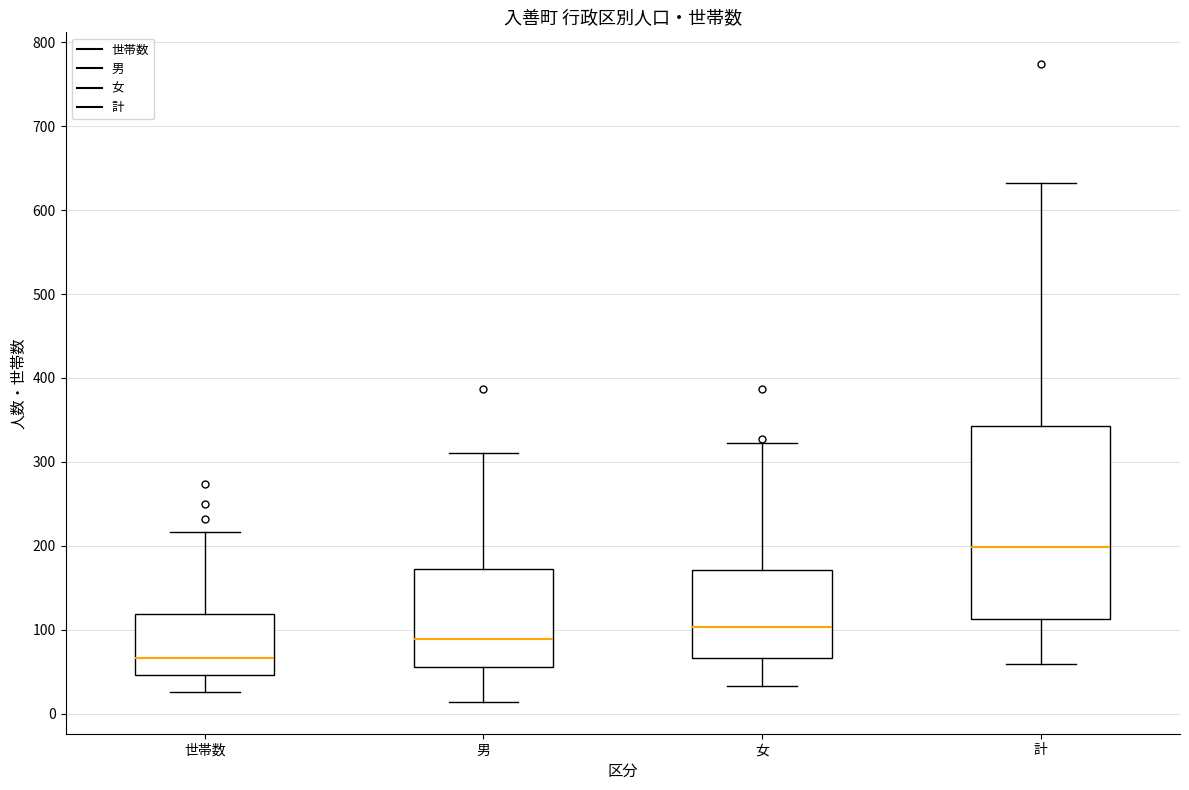

Which box's median line is the highest?

計